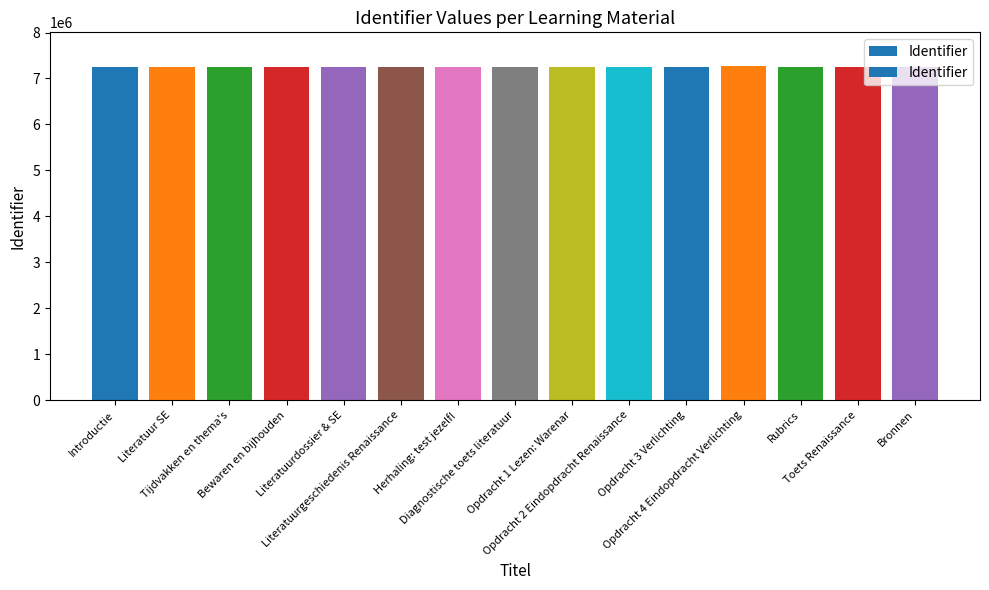

The value at Opdracht 2 Eindopdracht Renaissance is 7244843. True or false?

True